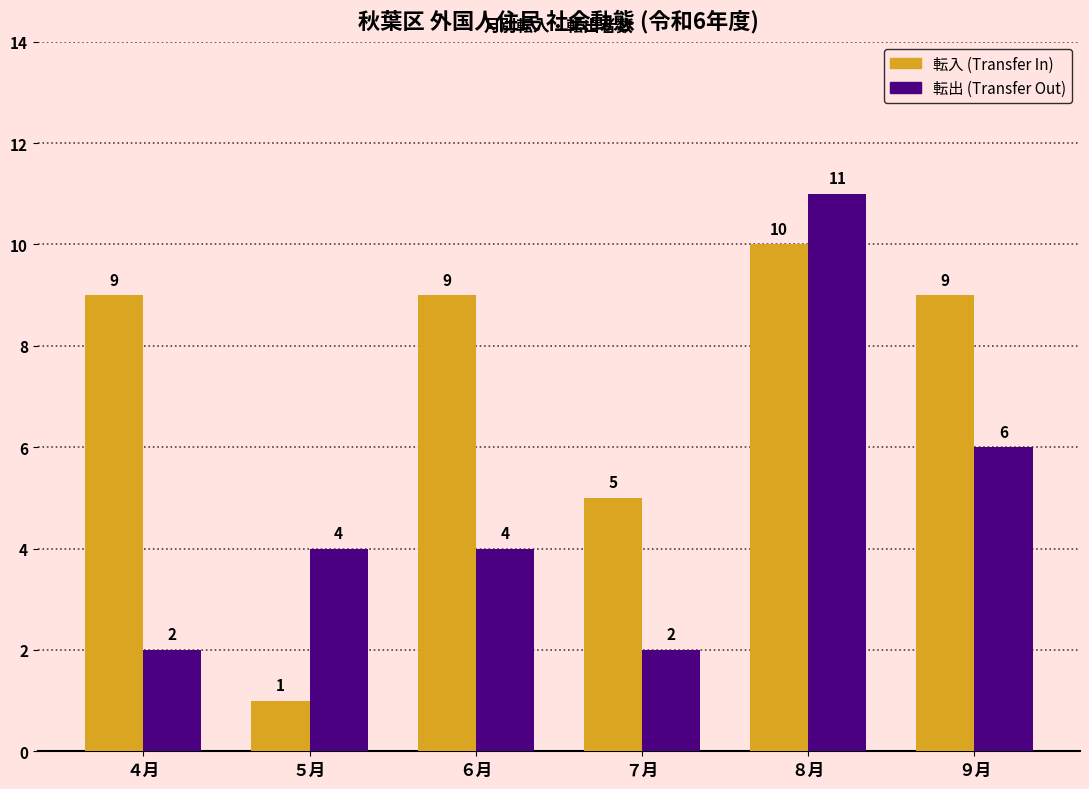

What is the total value across all series at ５月?

5